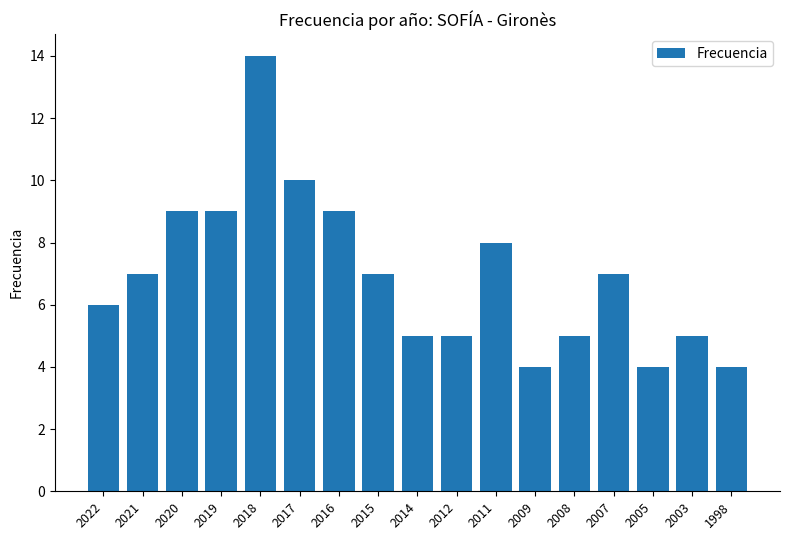

What is the greatest value displayed?

14